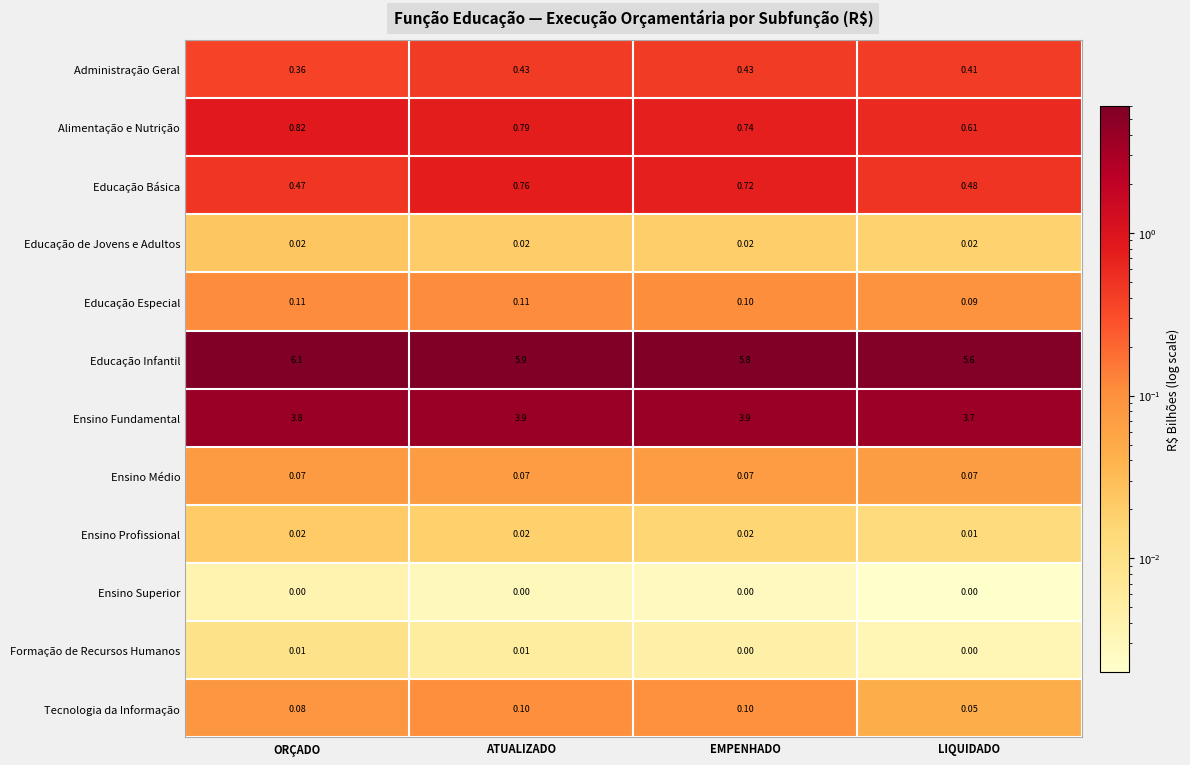

Which series has the largest total across all categories?

Educação Infantil